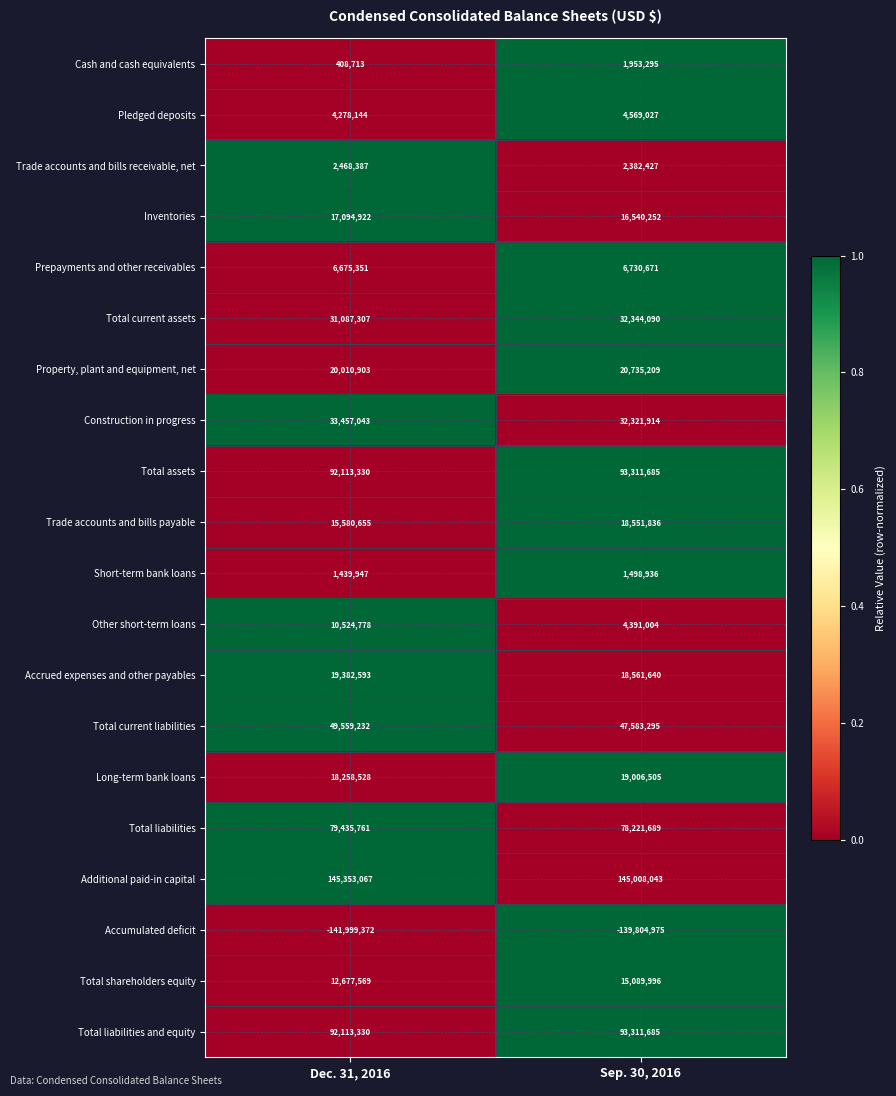

List the labels in order of Total assets value, largest first.

Sep. 30, 2016, Dec. 31, 2016